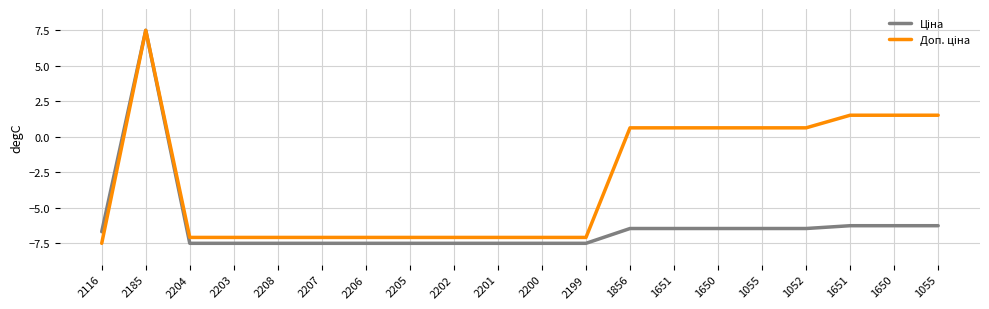

Reading left to right, extract all data points from this chart.

Ціна: -6.7	7.5	-7.5	-7.5	-7.5	-7.5	-7.5	-7.5	-7.5	-7.5	-7.5	-7.5	-6.5	-6.5	-6.5	-6.5	-6.5	-6.3	-6.3	-6.3
Доп. ціна: -7.5	7.5	-7.1	-7.1	-7.1	-7.1	-7.1	-7.1	-7.1	-7.1	-7.1	-7.1	0.6	0.6	0.6	0.6	0.6	1.5	1.5	1.5